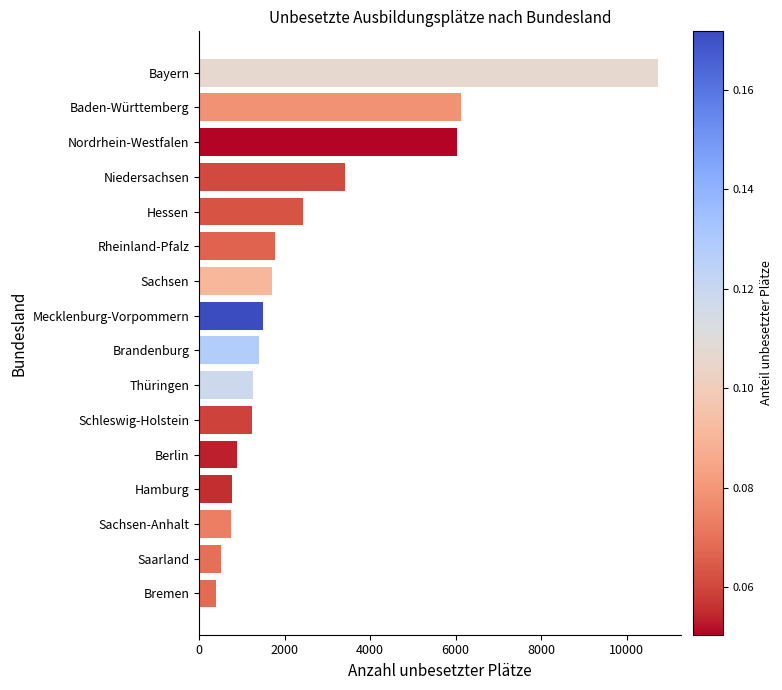

What is the sum of all values?

40893